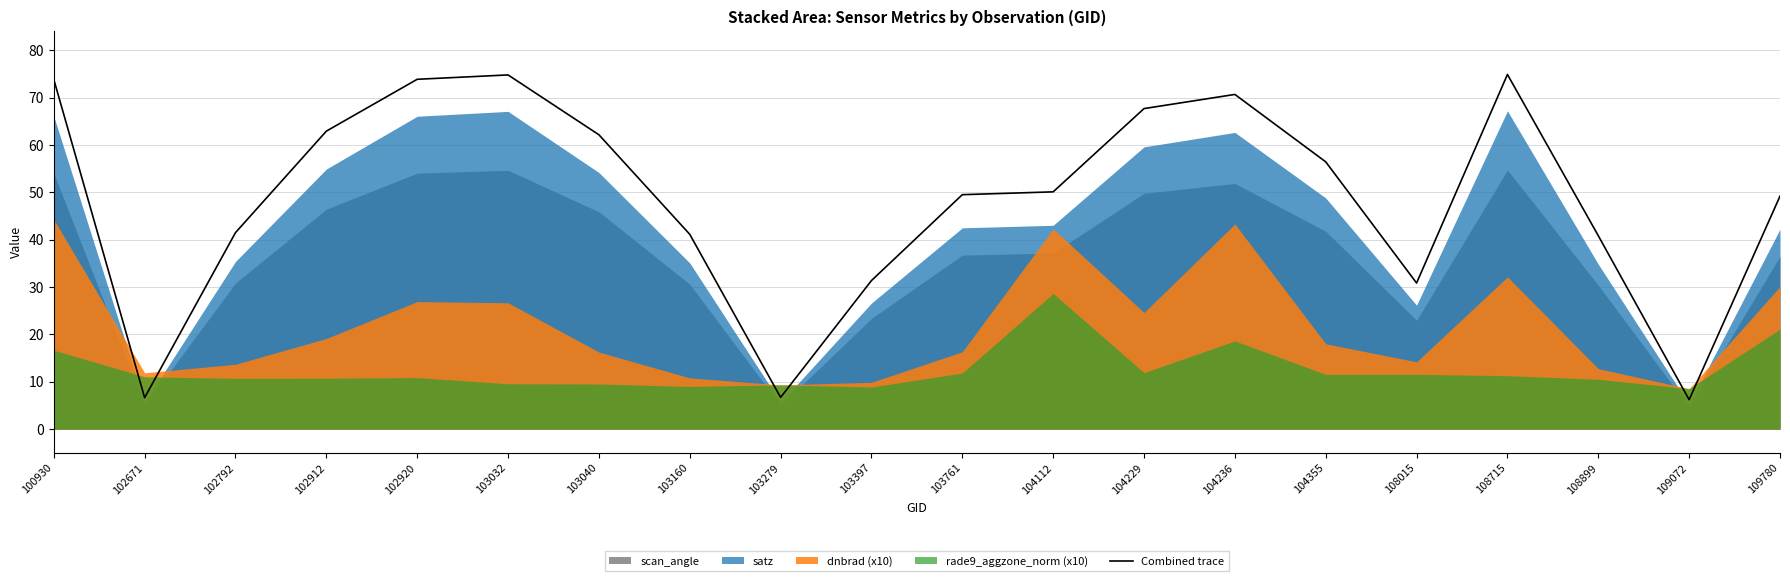

Is it true that the value at 108015 is 30.8?

True